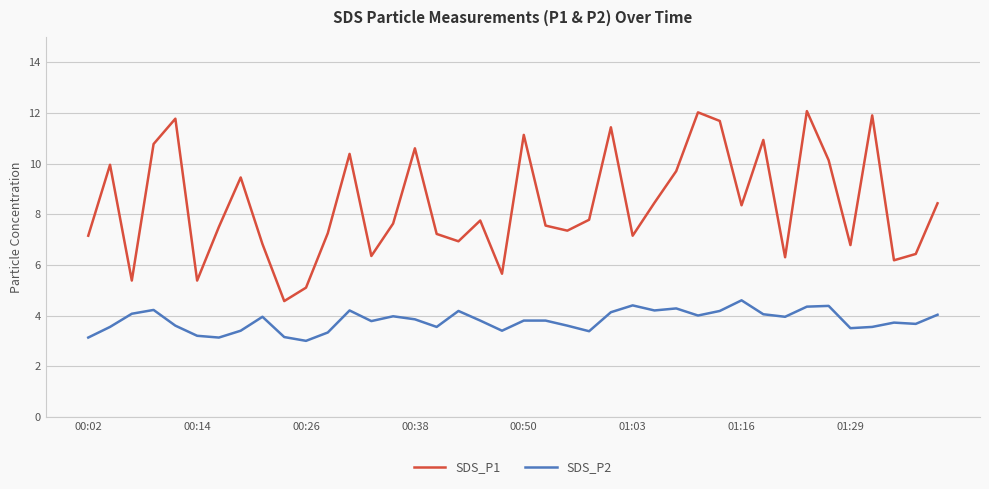

True or false: SDS_P1 has more than 1 points higher than both neighbors.

True